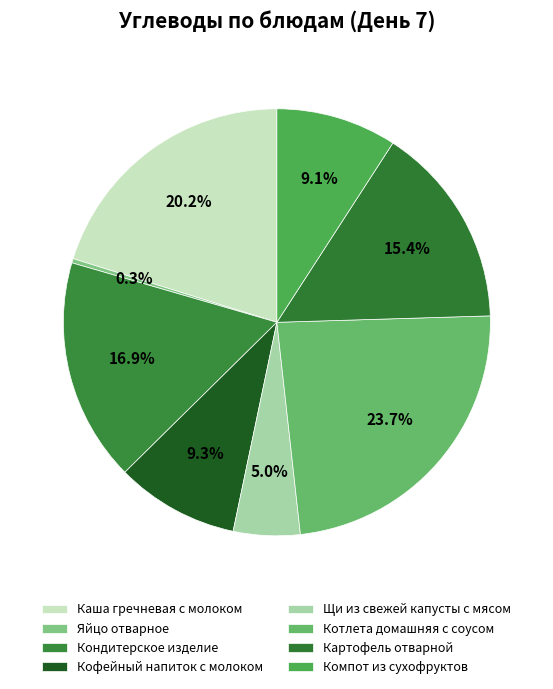

Count the number of slices in the pie.

8